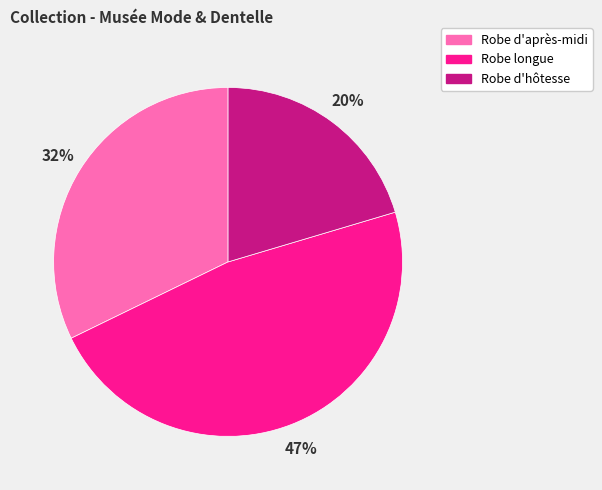

Which has a higher value, Robe longue or Robe d'hôtesse?

Robe longue